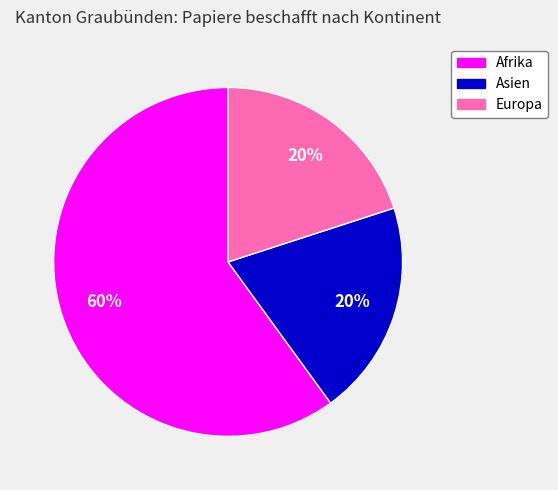

To the nearest percent, what is the difference between the largest and smallest slice percentages?

40%